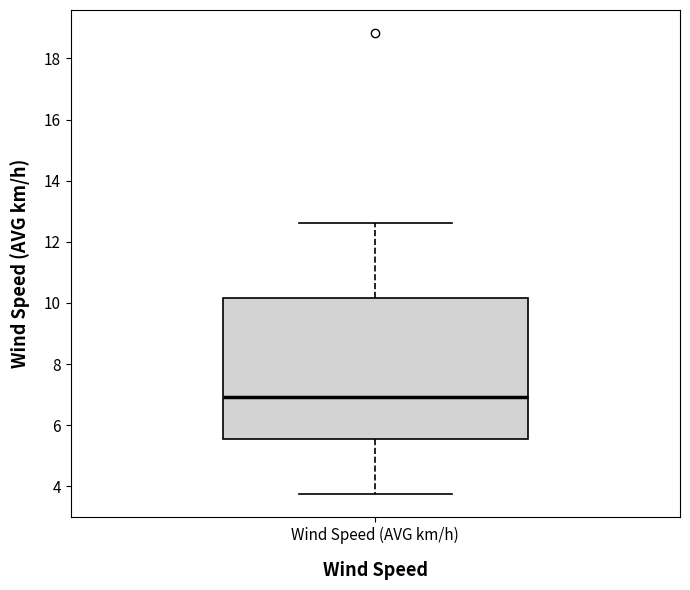

Where is the lower edge of the box for Wind Speed (AVG km/h) on the y-axis? The values are not printed on the chart, so give them approximately, as read against the axis.

5.6